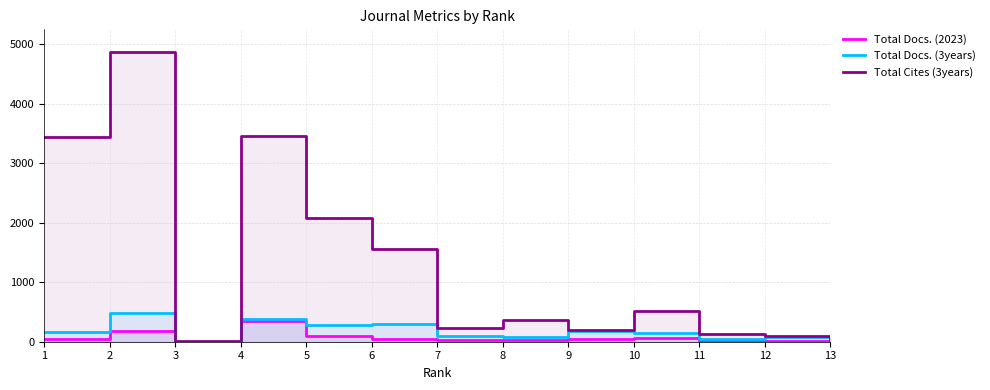

How many lines are shown in the chart?

3